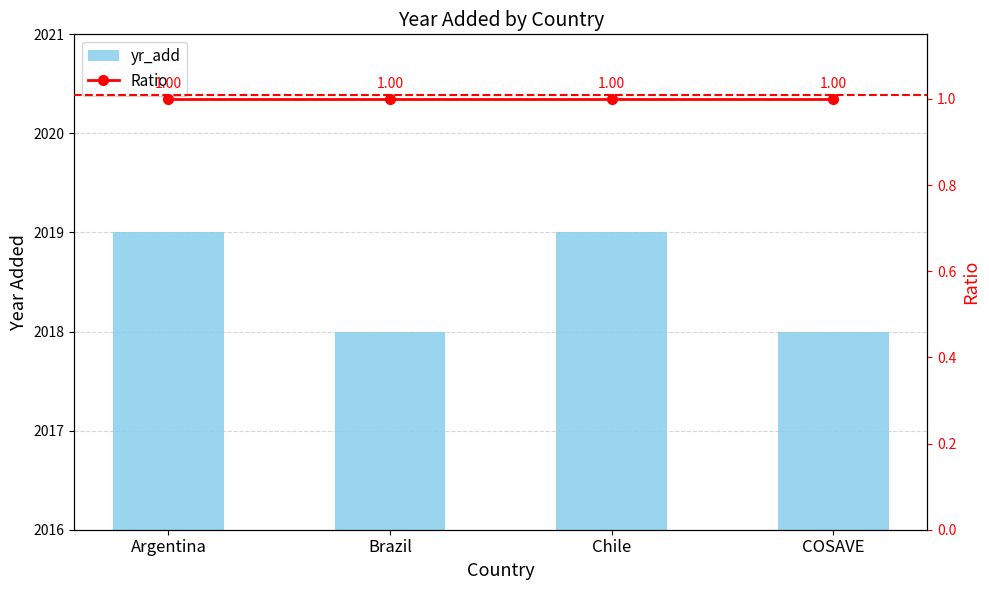

What is the total value across all series at Argentina?

2020